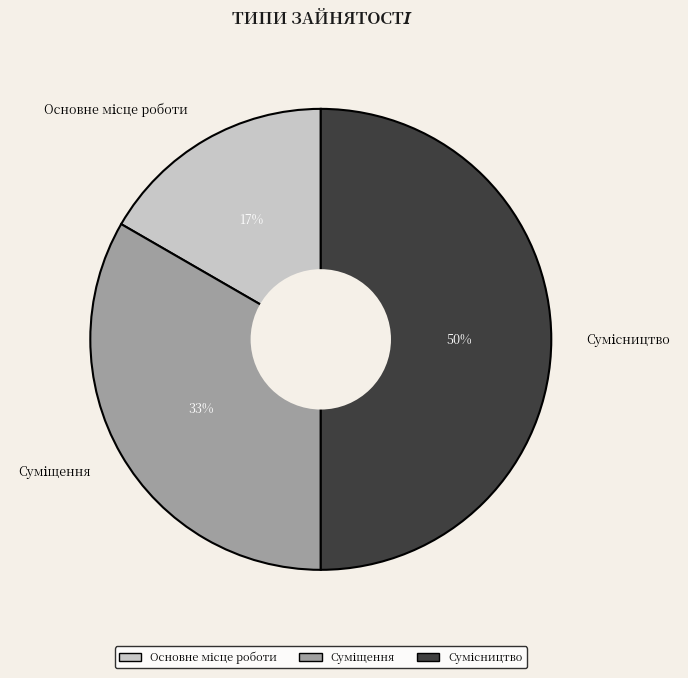

To the nearest percent, what is the average slice percentage?

33%